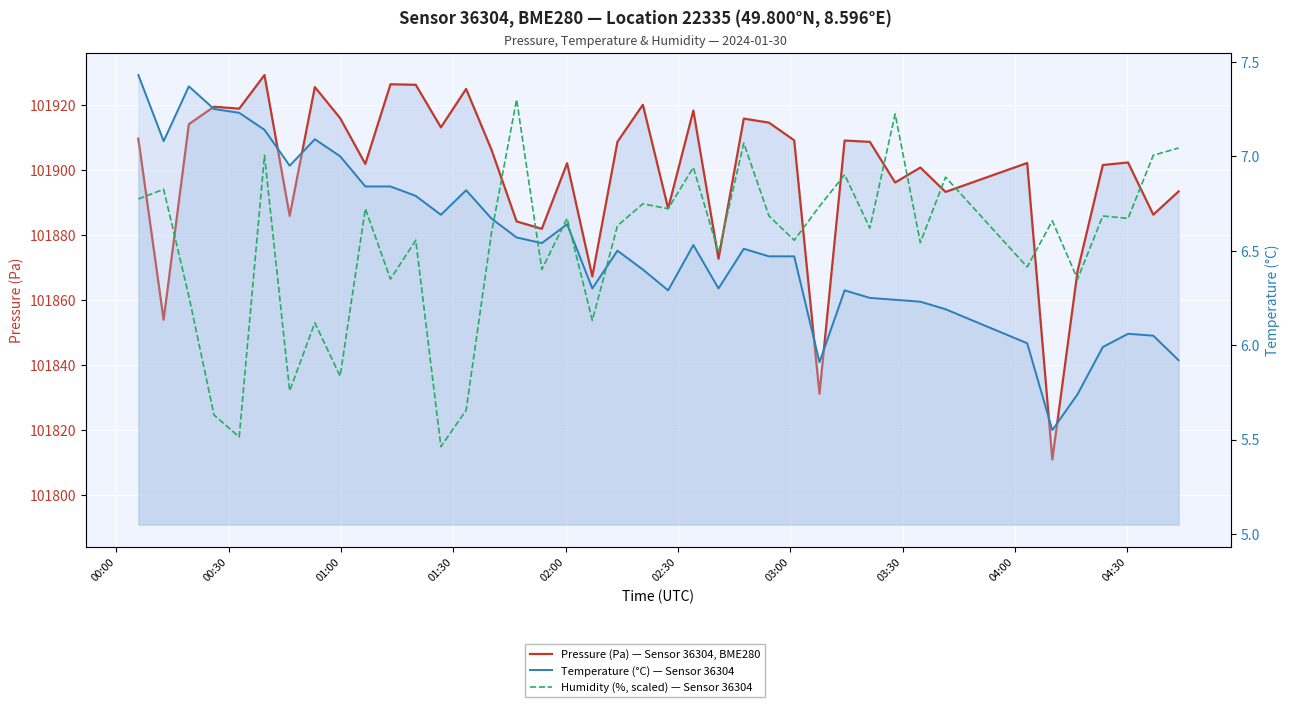

At which label does Pressure (Pa) — Sensor 36304, BME280 first exceed 101906?

00:00